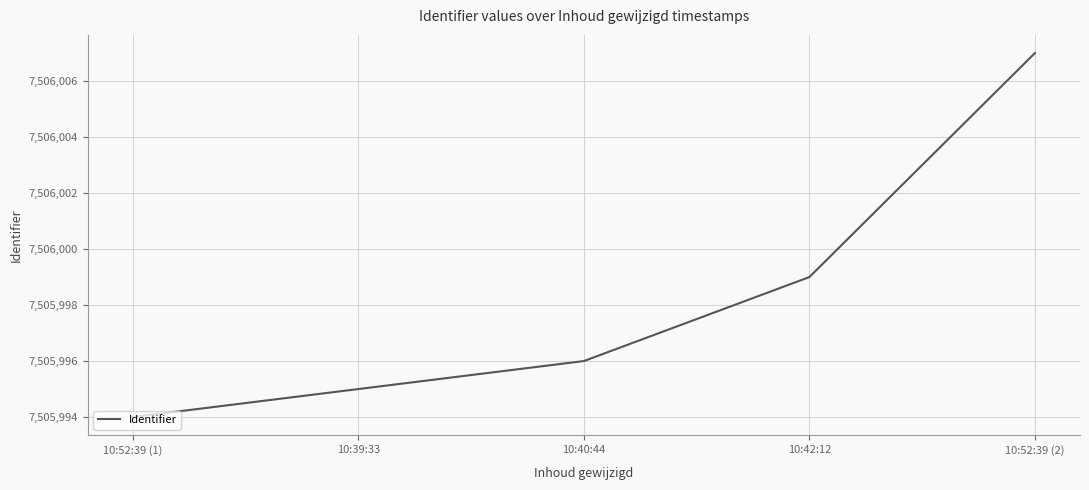

The chart shows a value of 7505994 at 10:52:39 (1). True or false?

True